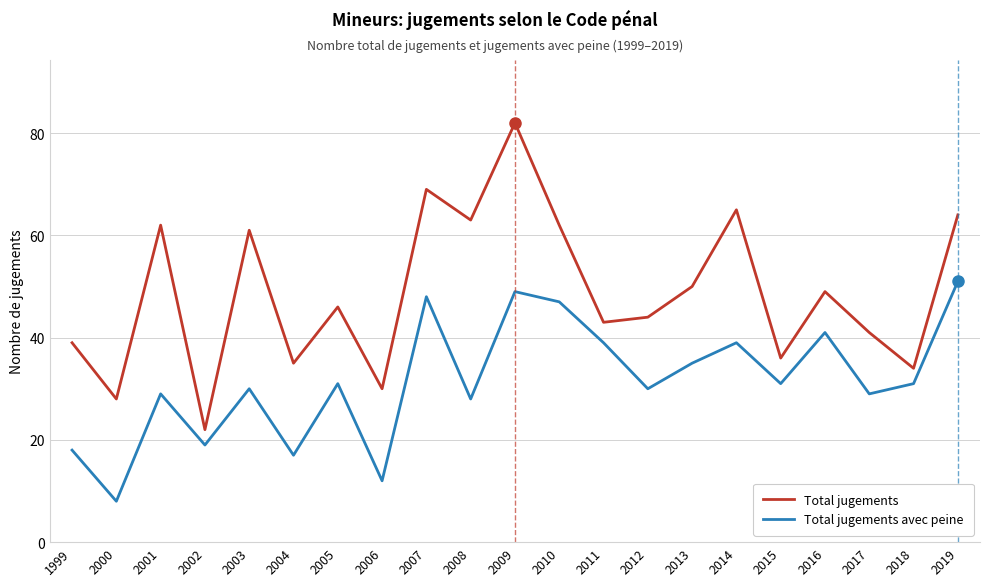

At which category is the sum across all series the highest?

2009